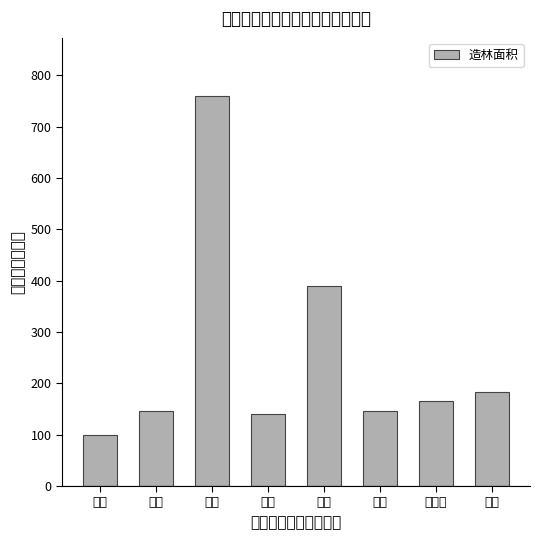

Which has a higher value, 大坪 or 姜坊?

姜坊